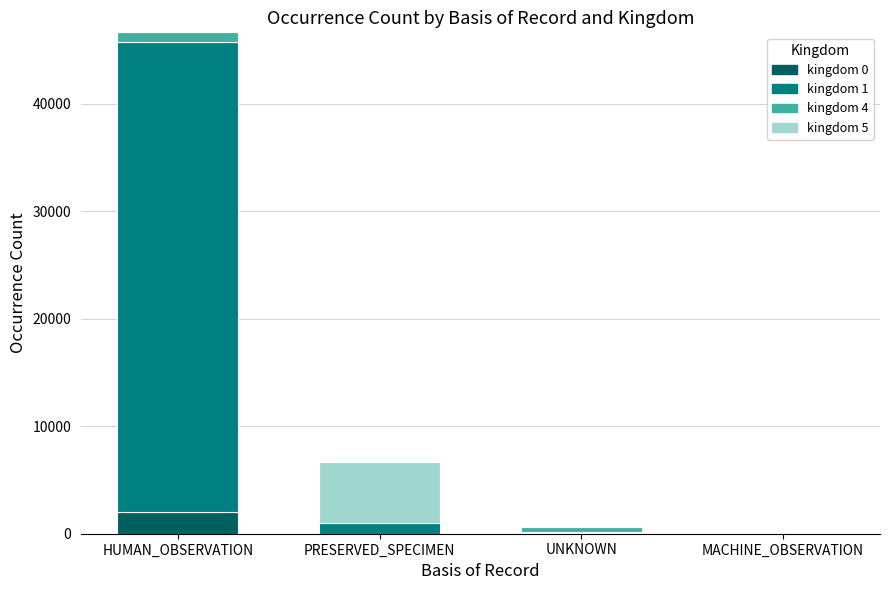

At which category is the sum across all series the highest?

HUMAN_OBSERVATION